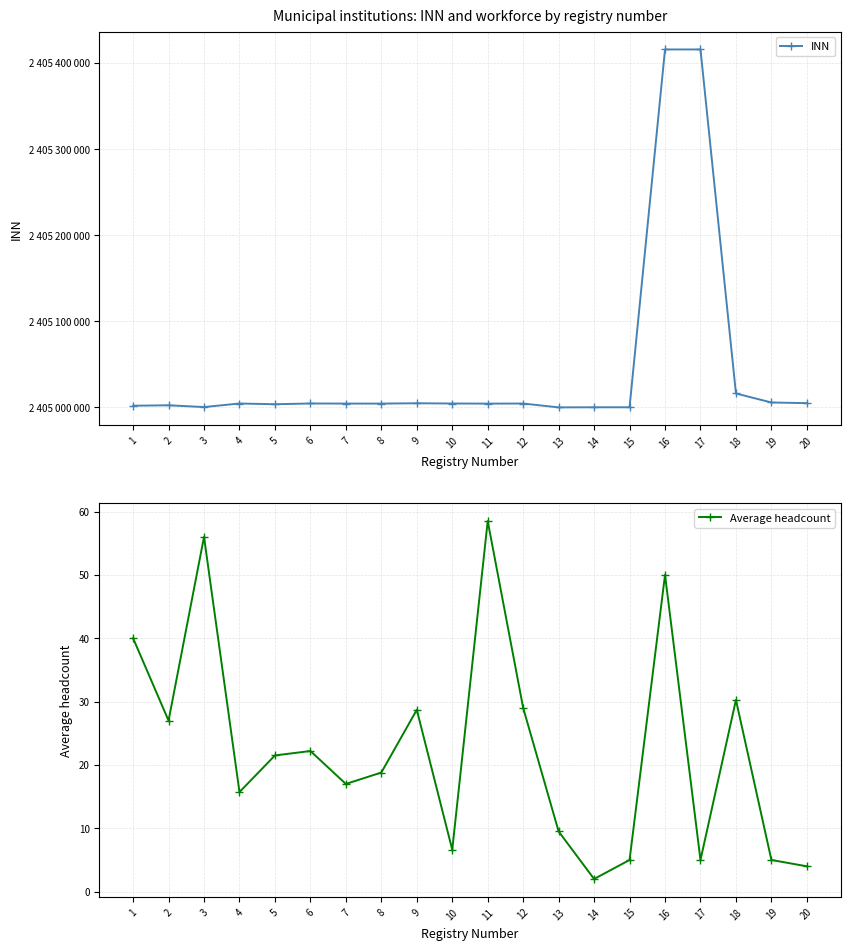

List the series in order of their peak value, lowest first.

Average headcount, INN